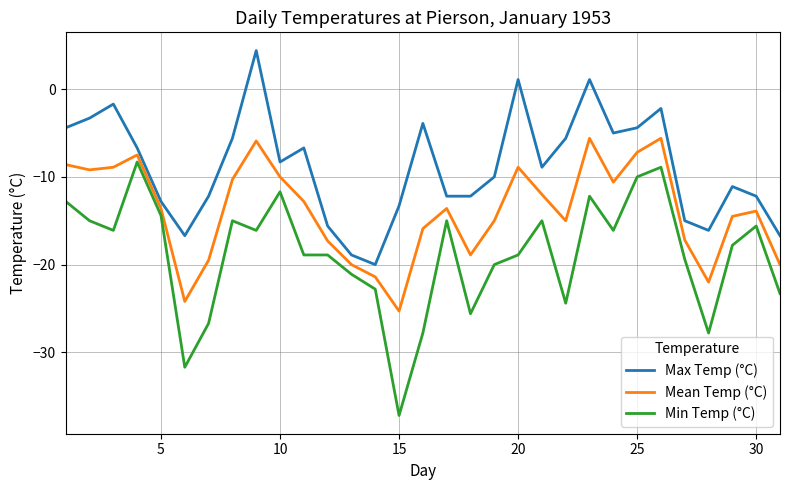

What is the difference between the second highest and minimum values in the Mean Temp (°C) series?

19.7